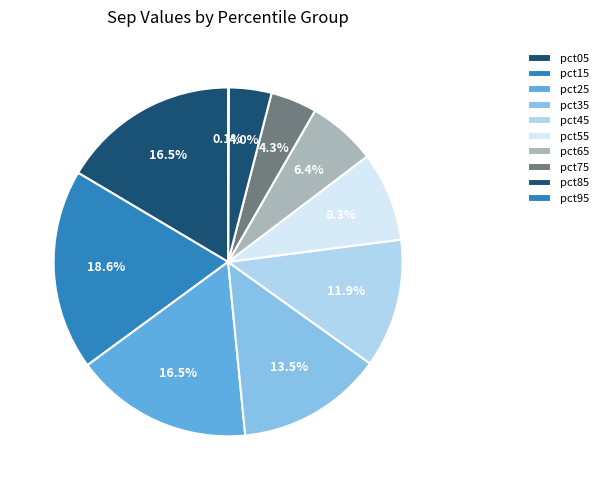

To the nearest percent, what is the difference between the pct85 and pct45 slice percentages?

8%